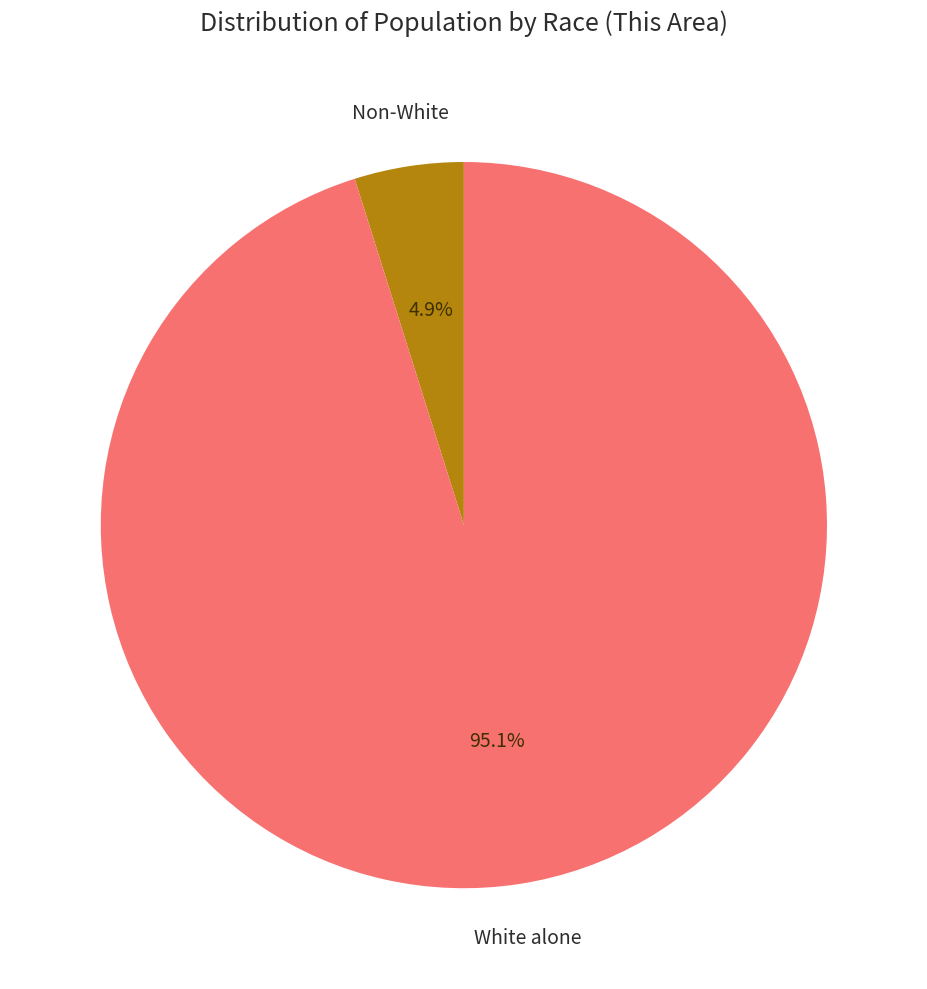

Does any single category account for the majority?

Yes